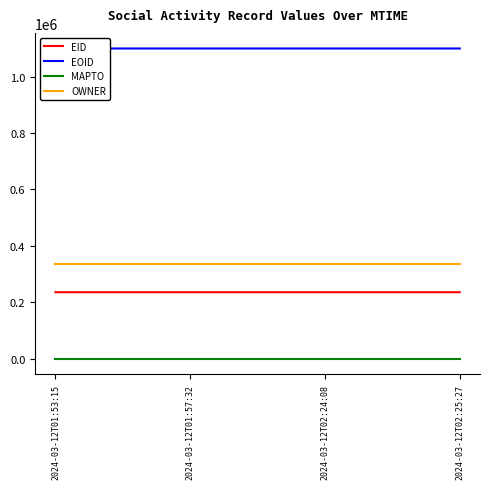

At how many categories does at least one series exceed 596998?

4